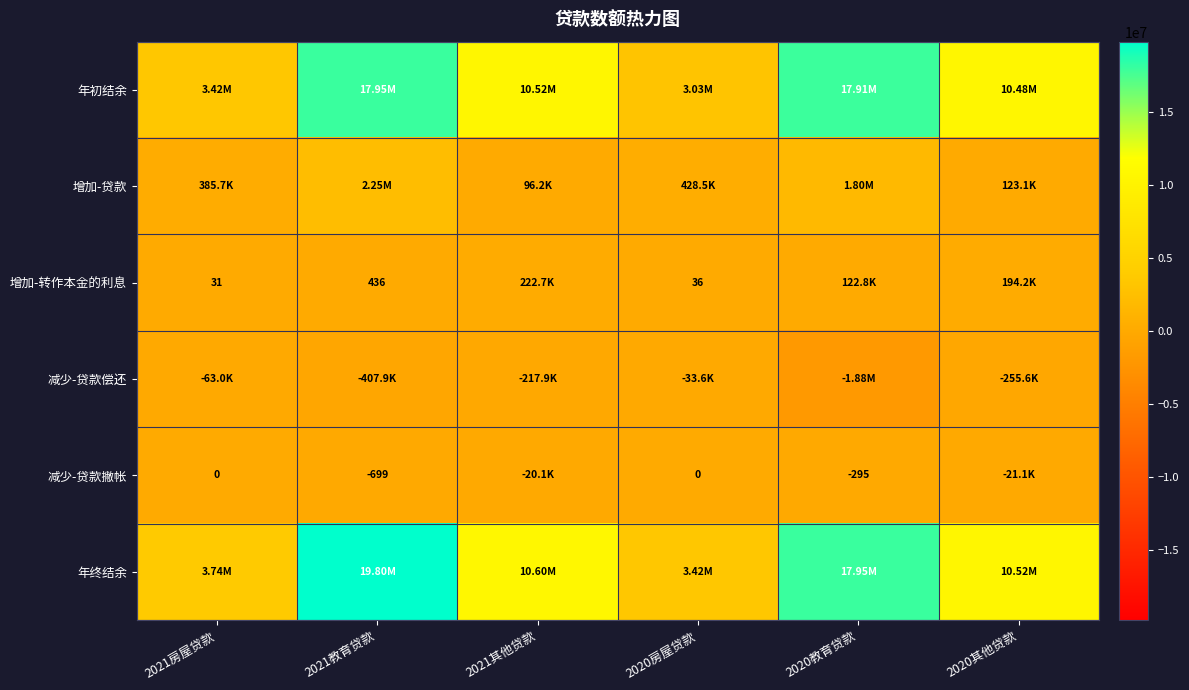

True or false: 年初结余 has a value of 17910590 at 2020教育贷款.

True